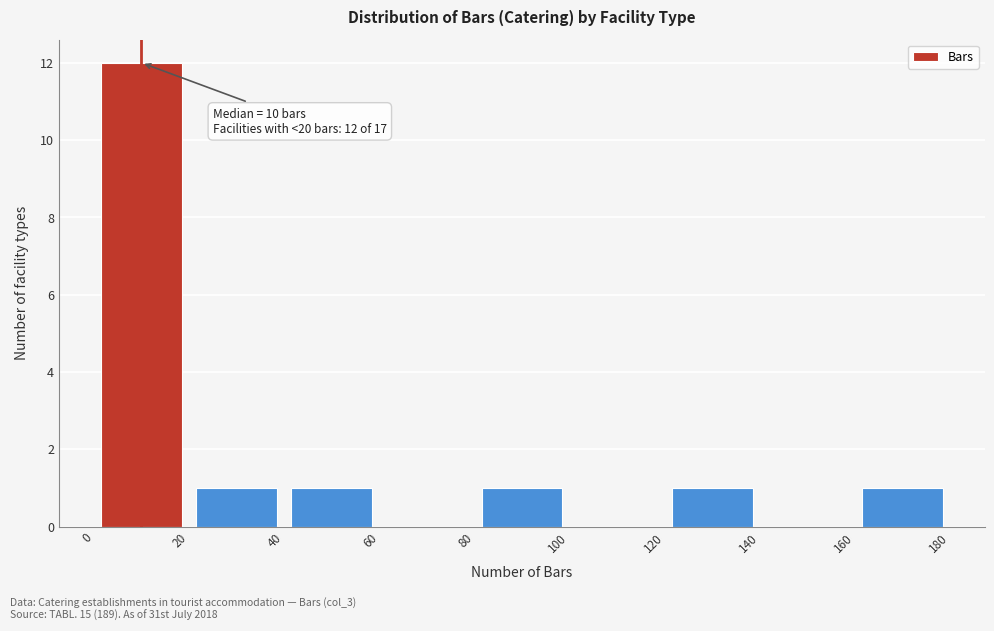

Over which range of the x-axis is the bar tallest?

0 to 20